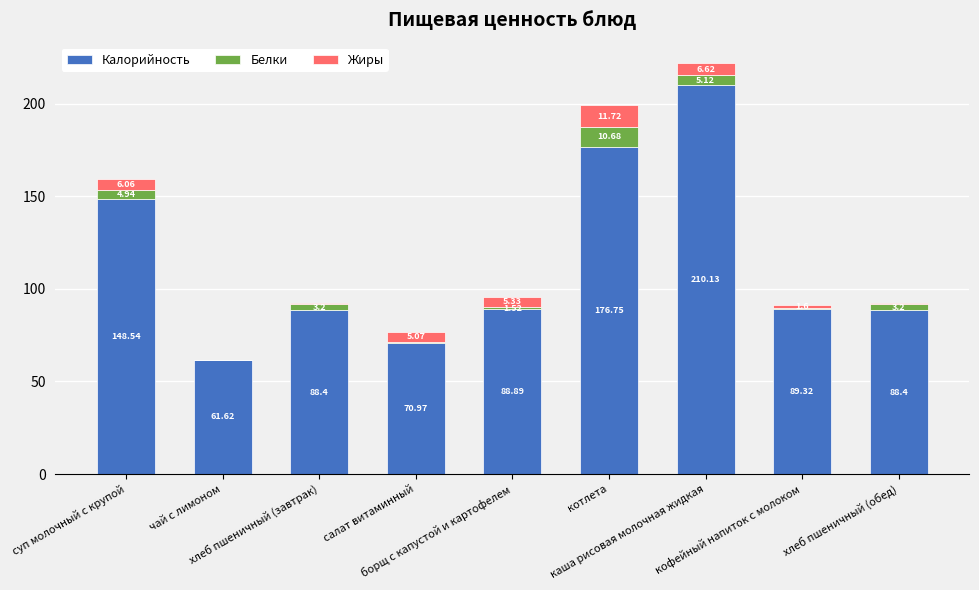

What is the difference between the second highest and second lowest values in the Жиры series?

6.1